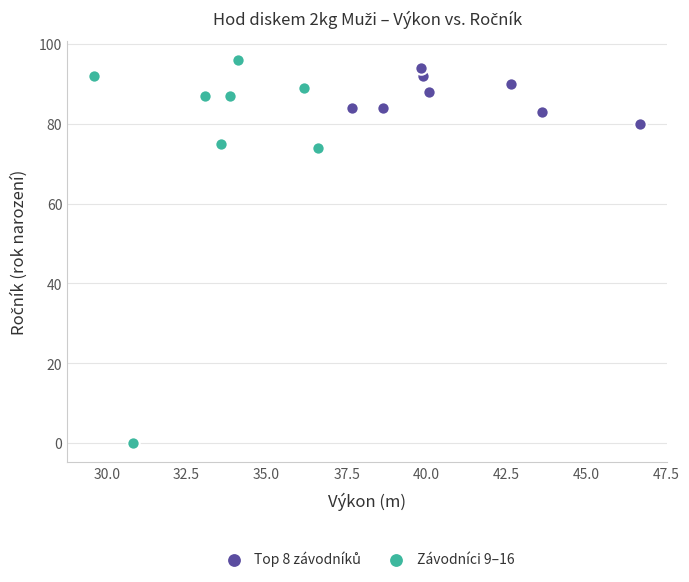

Which series has the widest spread of Y values?

Závodníci 9–16